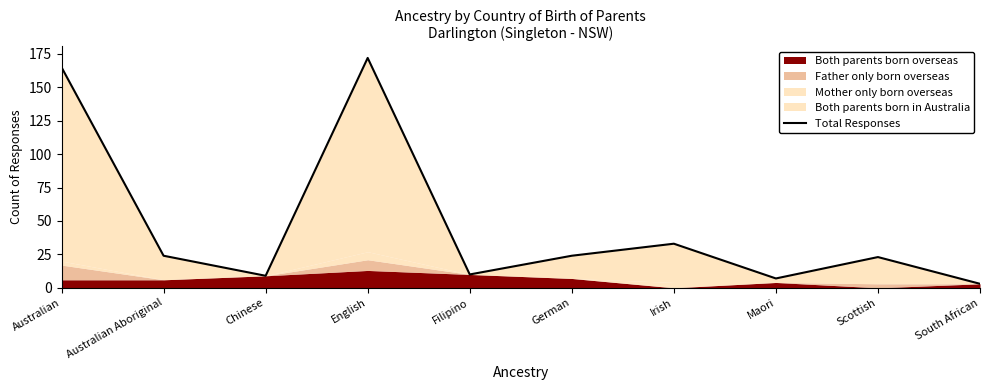

What is the difference between the second highest and minimum values?

162